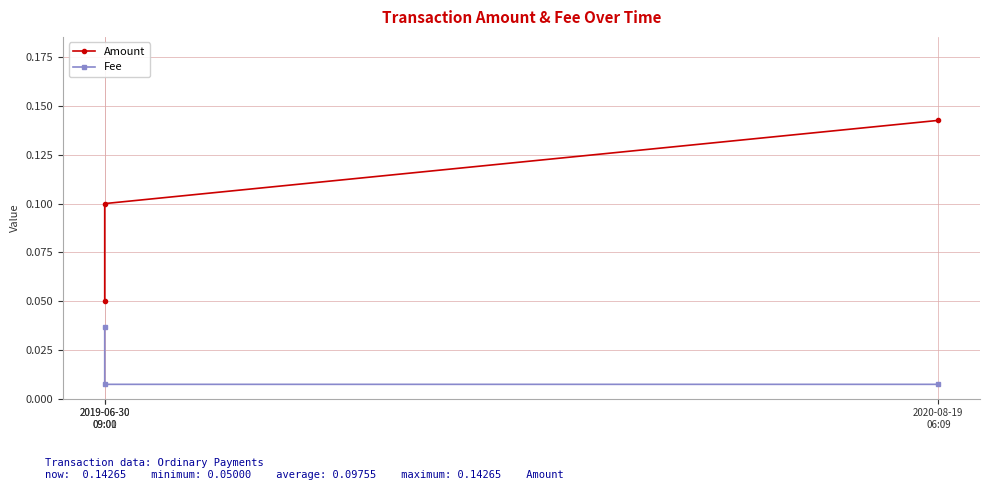

At how many categories does at least one series exceed 0?

3